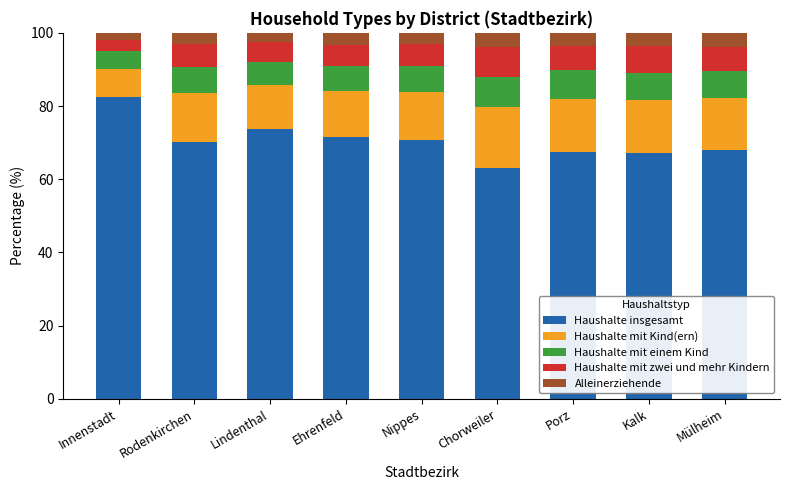

At which label does Haushalte insgesamt reach its minimum?

Chorweiler